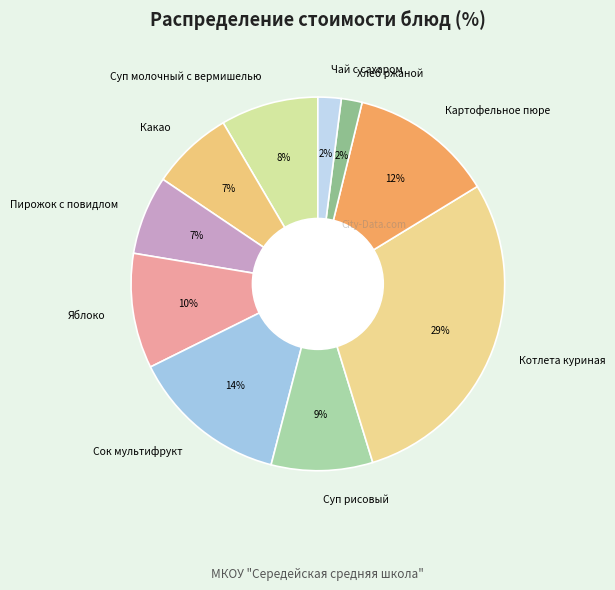

Do Картофельное пюре and Какао together represent more than half of the pie?

No